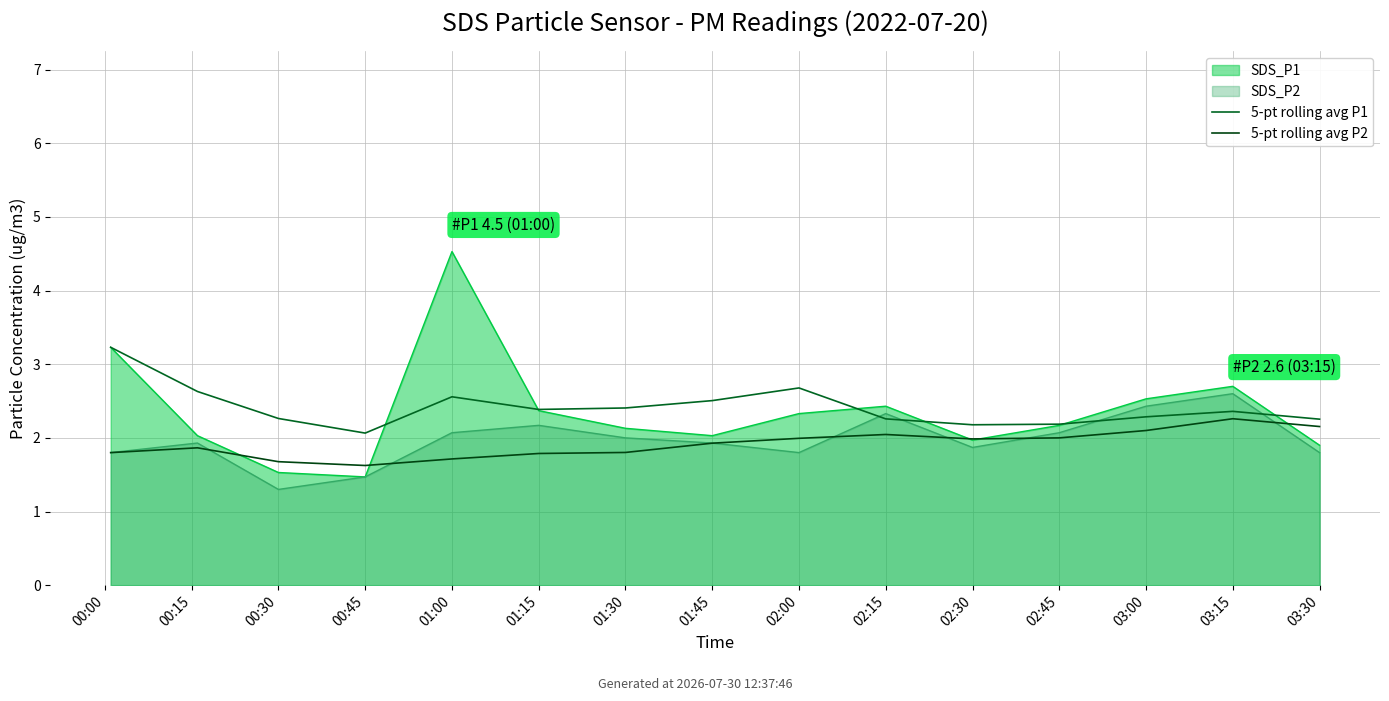

What is the total value across all series at 03:00?

4.4